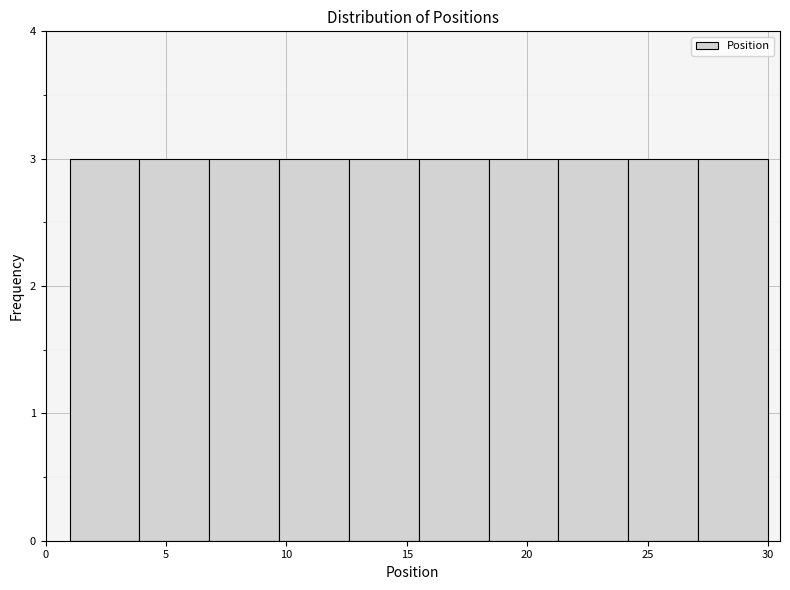

How tall is the bar that spans 6.8 to 9.7 on the x-axis? Neither the bar edges nor the heights are printed on the chart, so give them approximately, as read against the axes.

3